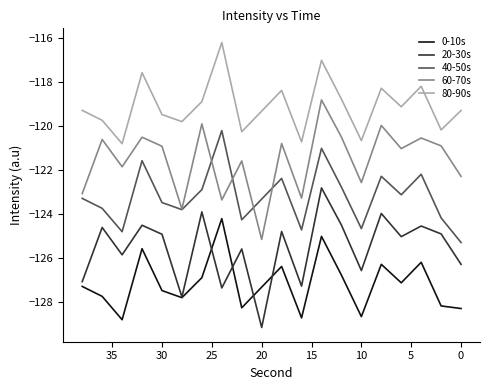

After their last crossing, which series has the higher values: 0-10s or 20-30s?

20-30s